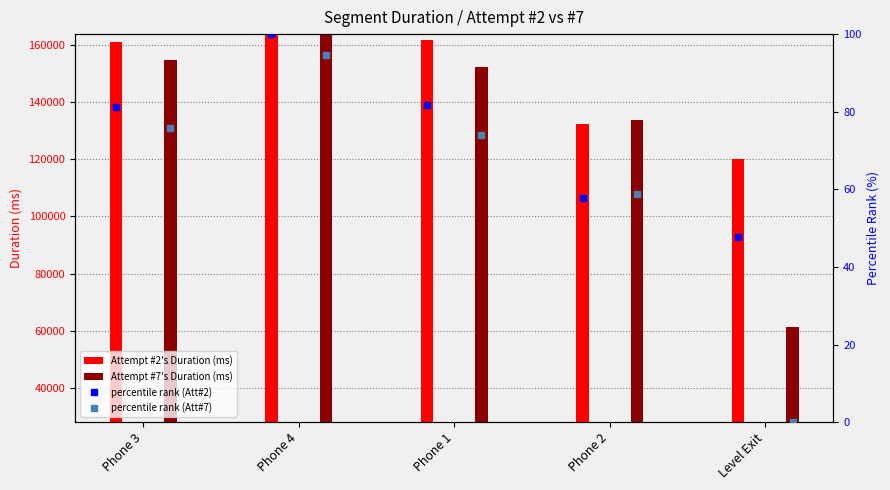

What is the label of the 3rd bar from the left?

Phone 1